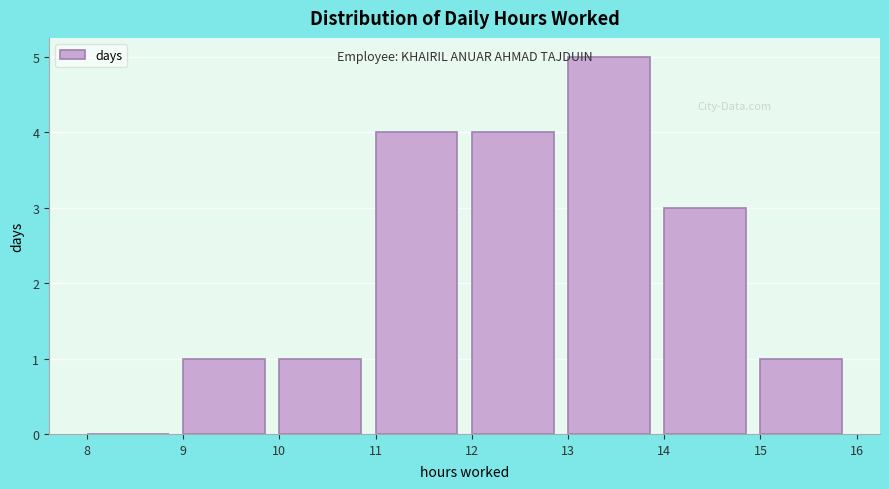

Reading left to right, transcribe this chart: for each bar, give the range it covers on the x-axis and its height. The values are not printed on the chart, so give them approximately, as read against the axis.

8 to 9: 0
9 to 10: 1
10 to 11: 1
11 to 12: 4
12 to 13: 4
13 to 14: 5
14 to 15: 3
15 to 16: 1